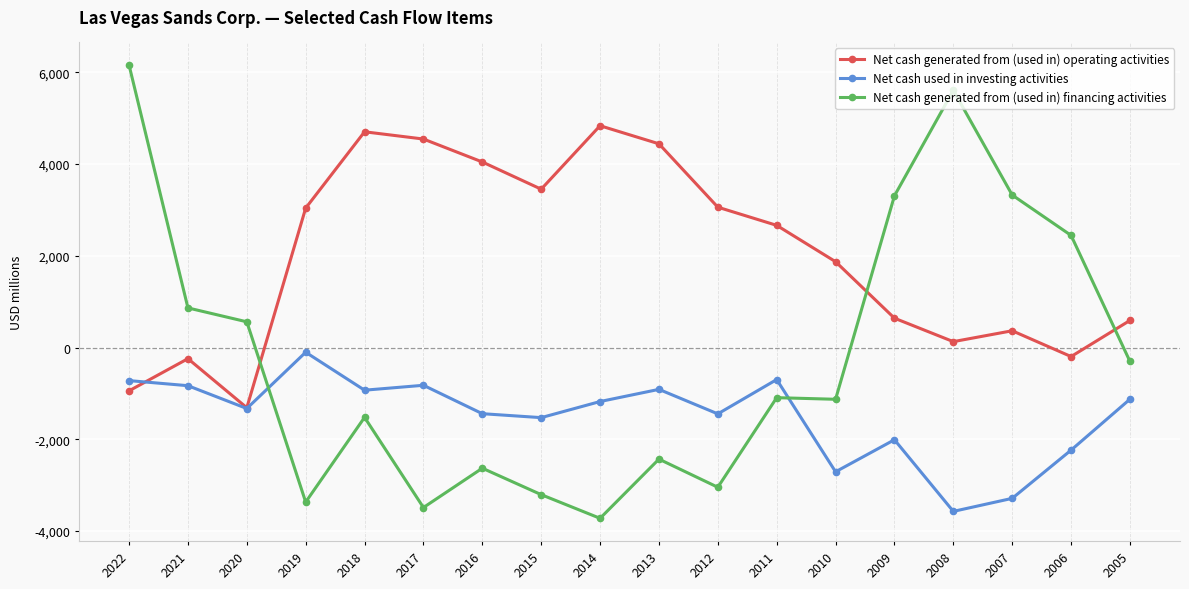

Rank the series by their average value, from lowest to highest.

Net cash used in investing activities, Net cash generated from (used in) financing activities, Net cash generated from (used in) operating activities